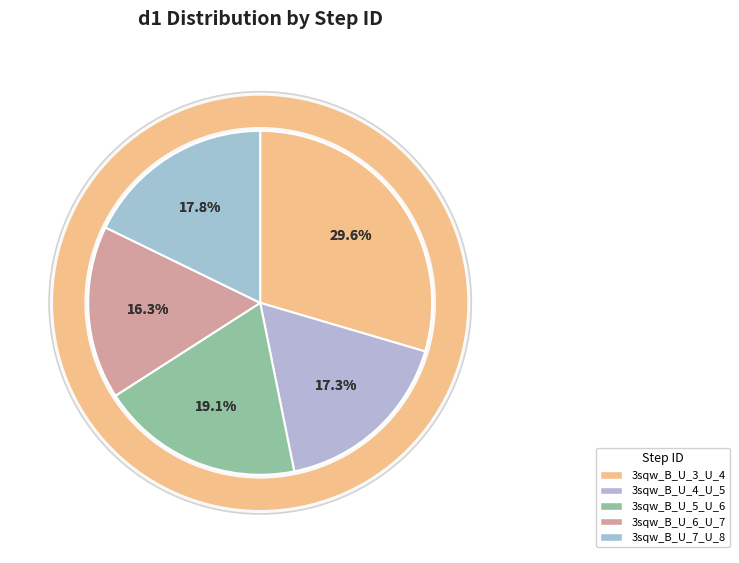

True or false: 3sqw_B_U_5_U_6 accounts for 19% of the total.

True